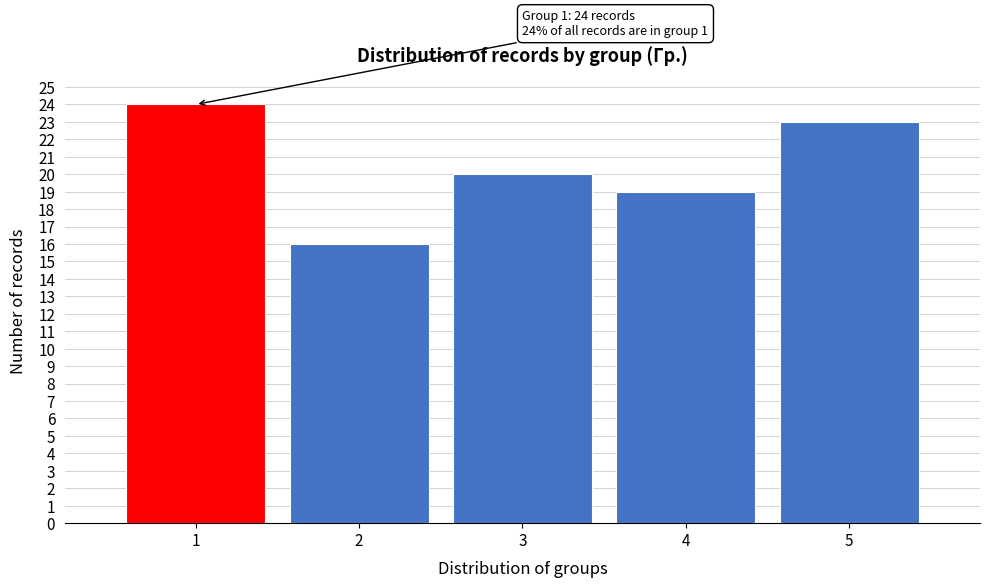

Reading right to left, transcribe all the data shown in this chart.

5=23	4=19	3=20	2=16	1=24